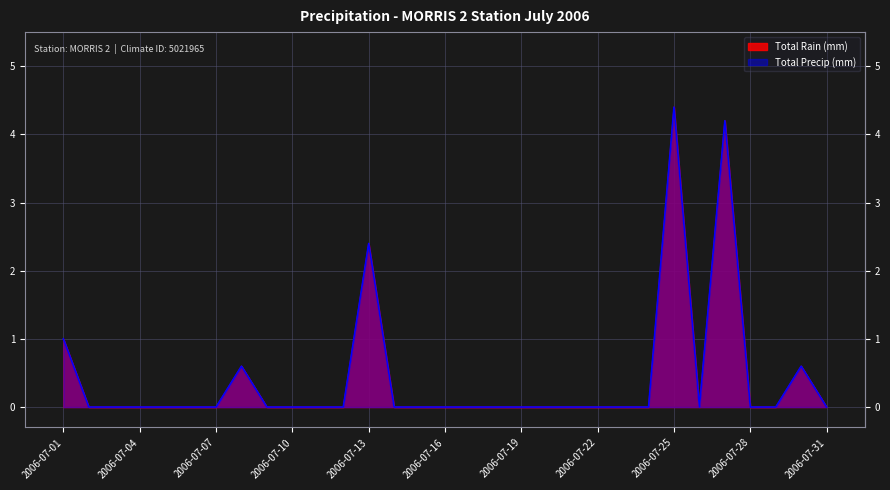

What are all the series names shown in the legend?

Total Rain (mm), Total Precip (mm)